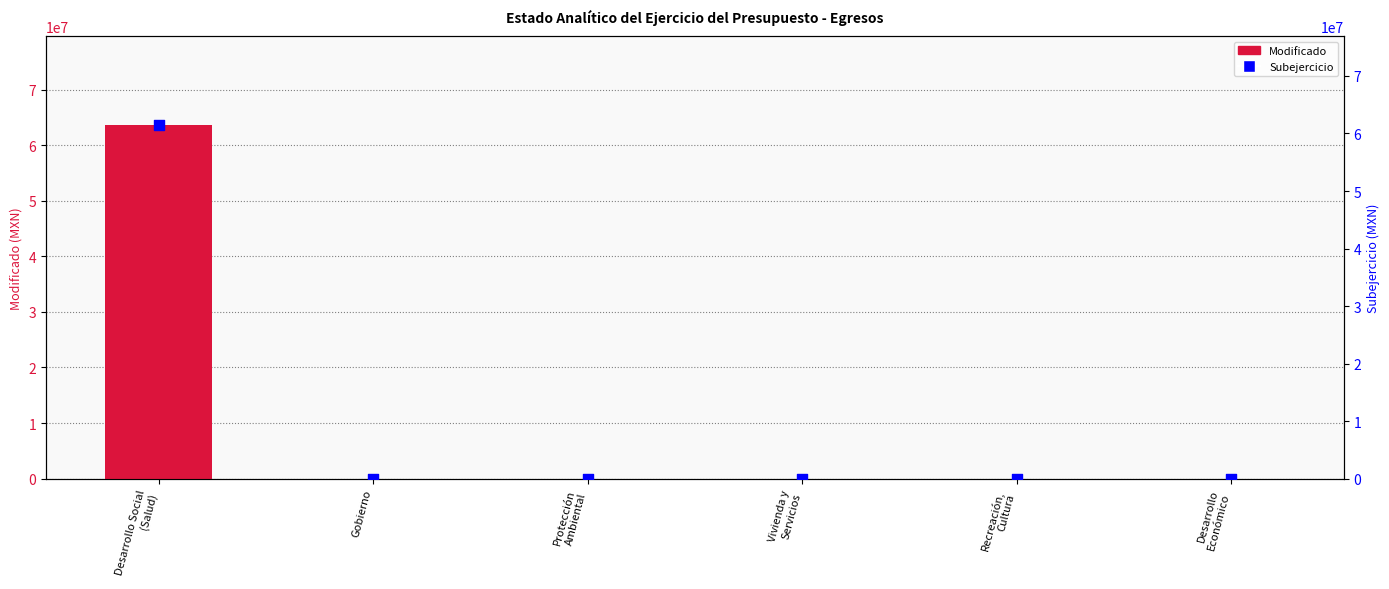

At which category is the sum across all series the highest?

Desarrollo Social
(Salud)